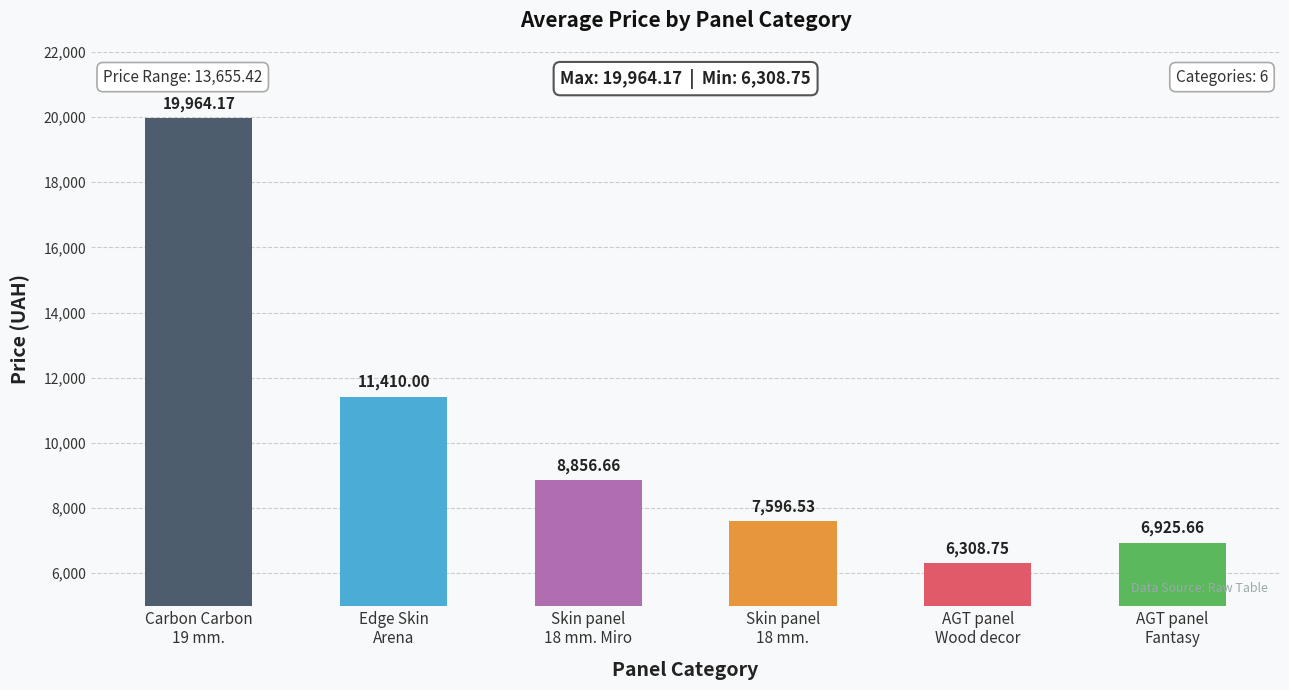

What is the difference between the second highest and second lowest values?

4484.3